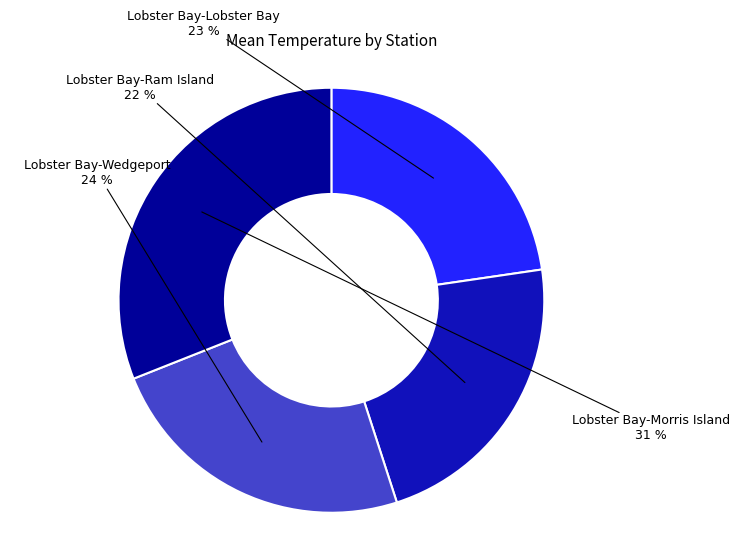

Is there a majority slice in this chart?

No